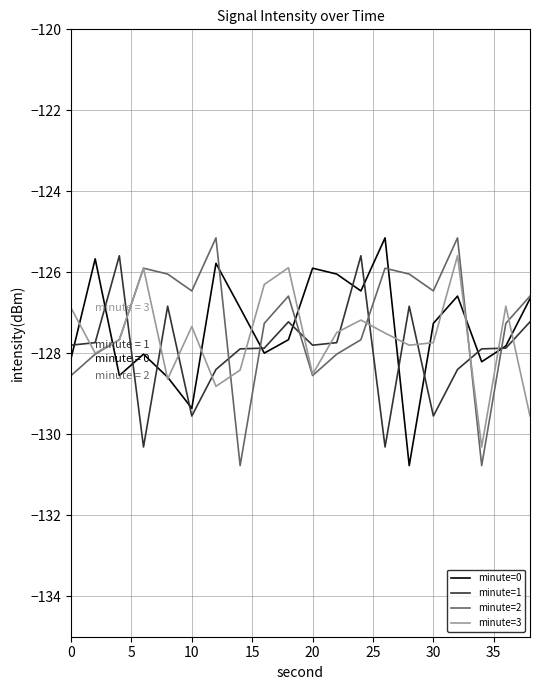

What is the difference between the maximum and minimum values in the minute=2 series?

5.6